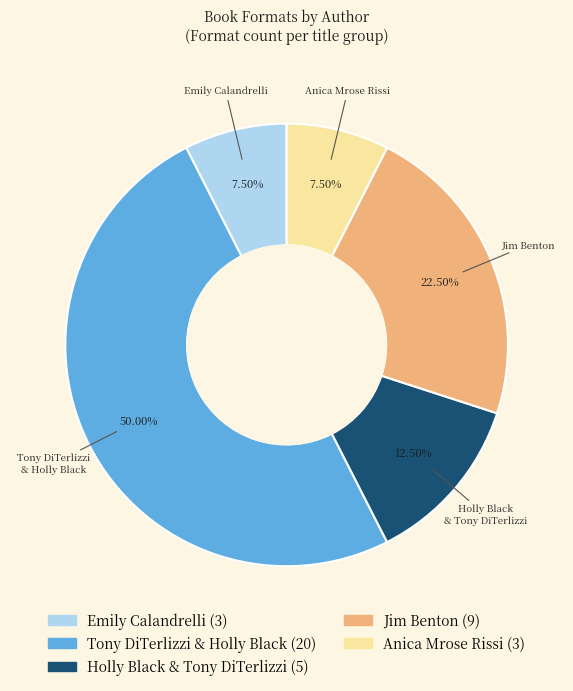

Is there a majority slice in this chart?

No